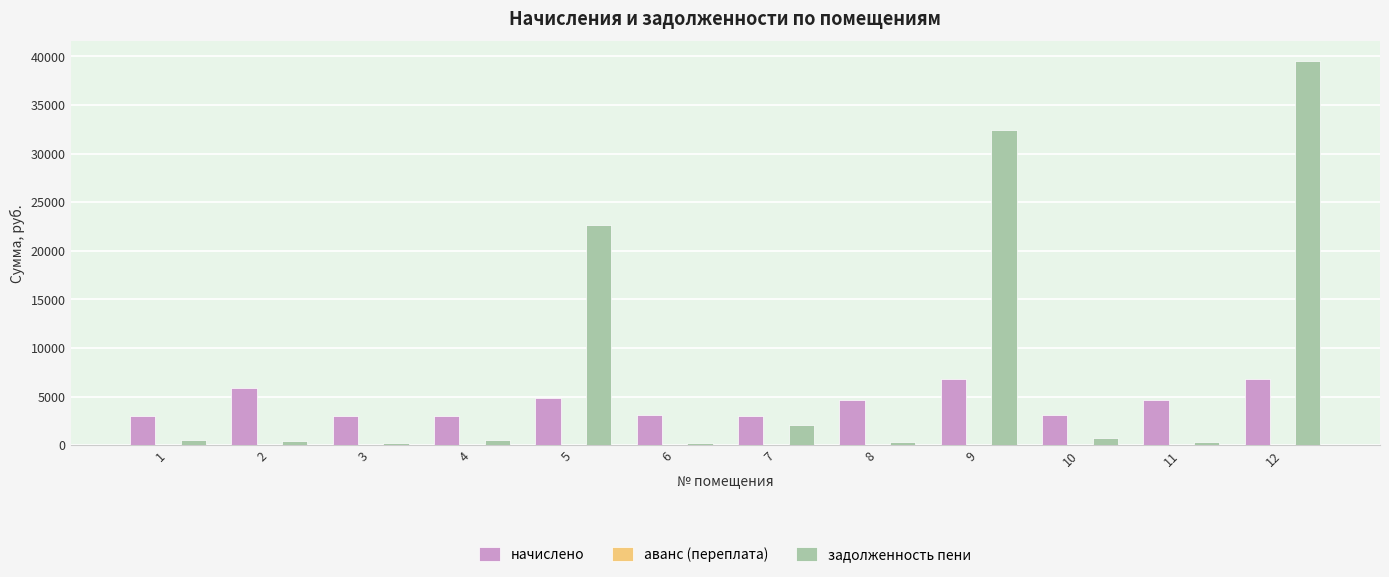

What is the maximum value shown in the chart?

39563.0